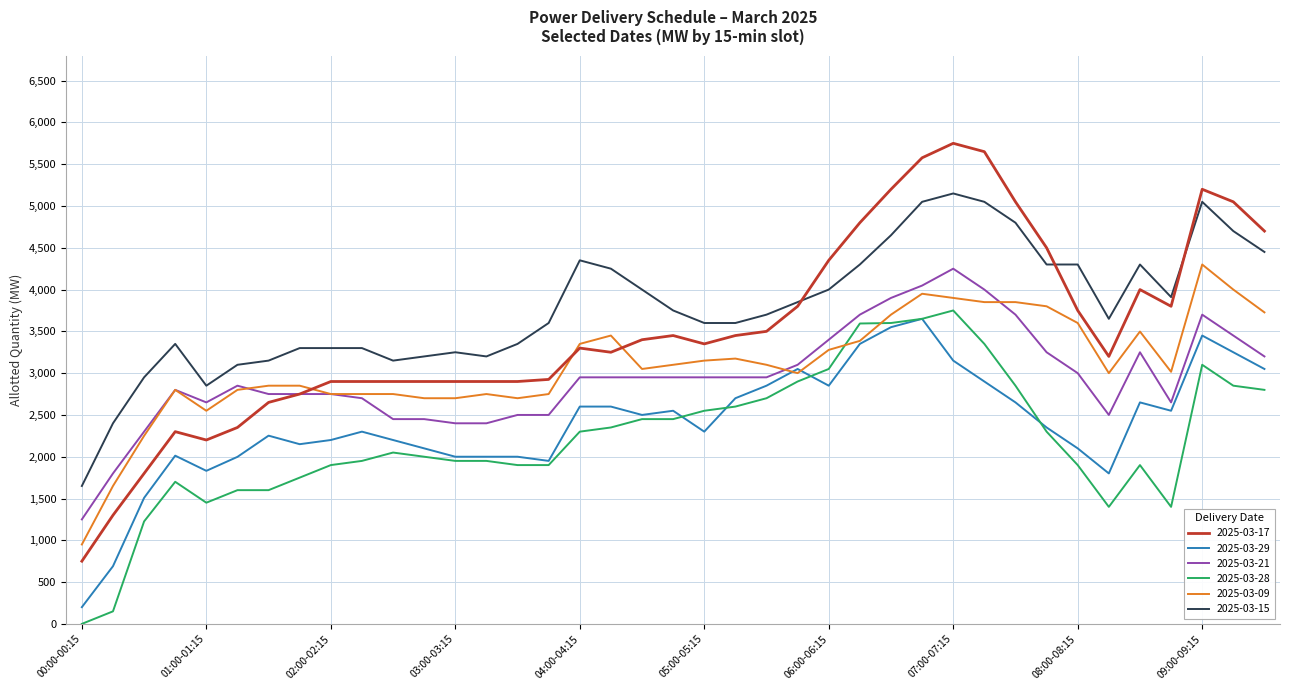

True or false: 2025-03-09 and 2025-03-15 cross at least once.

False